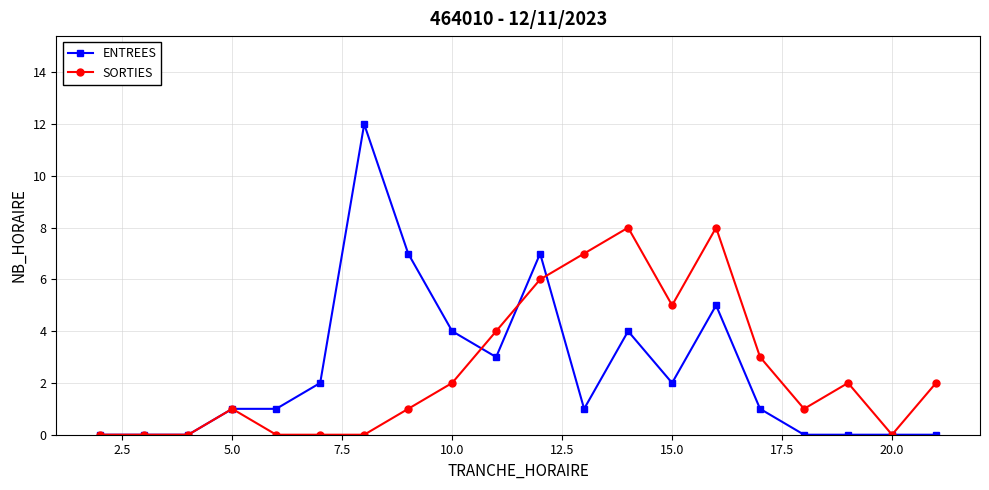

Is this an area chart (filled region under the line)?

No